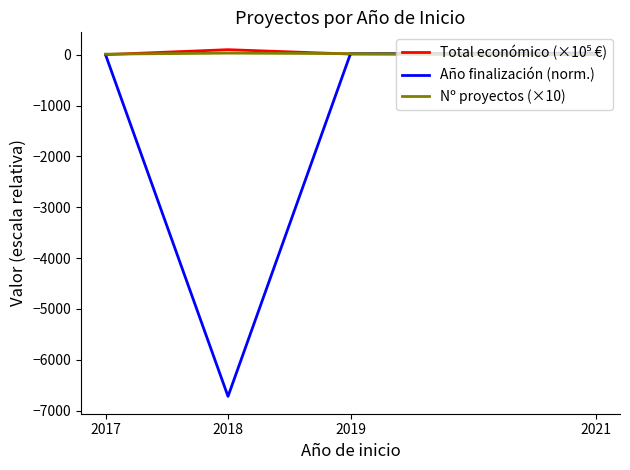

Is it true that Año finalización (norm.) equals -6718.3 at 2018?

True